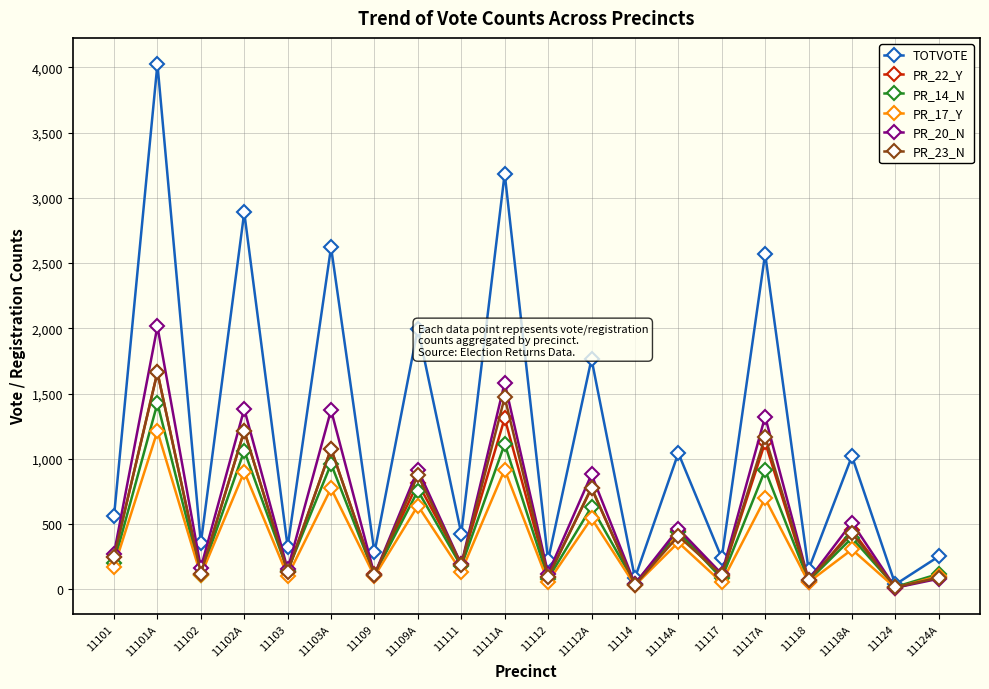

What position from the right is 11103?

16